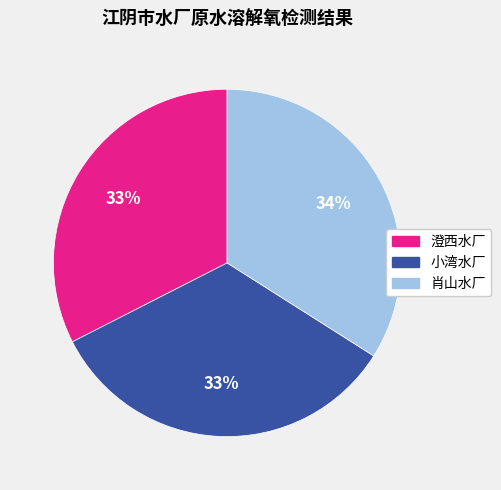

Is 小湾水厂 the majority of the pie?

No